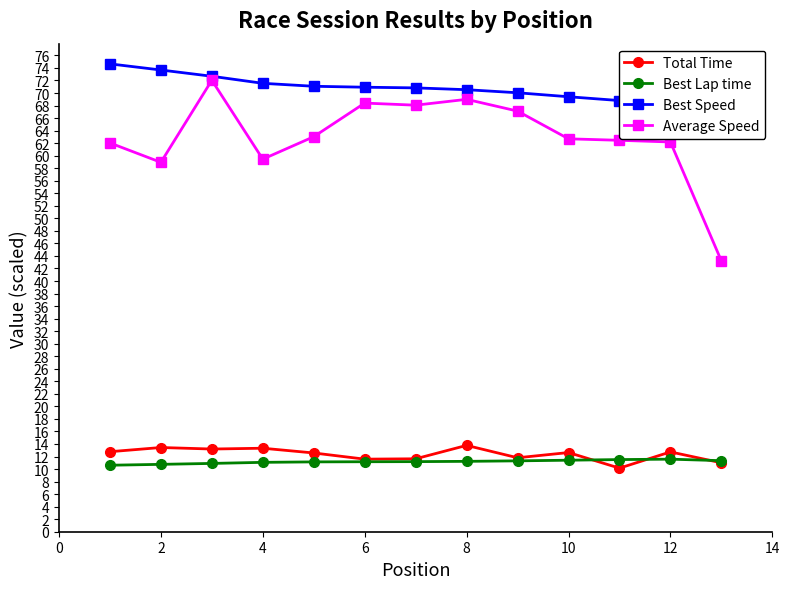

What is the maximum value for Best Lap time?

11.6